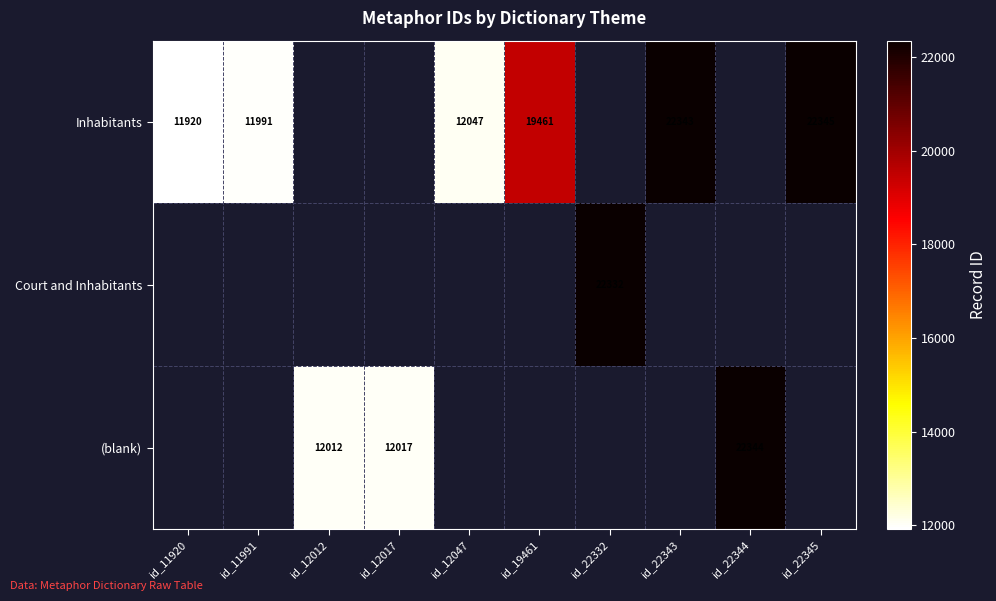

Is it true that (blank) equals 2905 at id_12017?

False